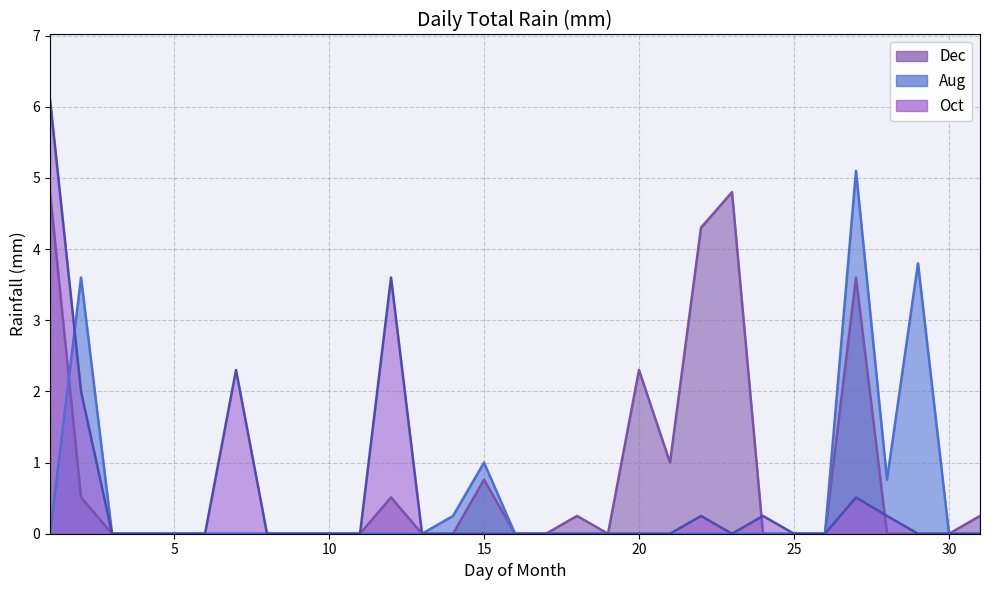

Rank the categories by Dec value from lowest to highest.

3, 4, 5, 6, 7, 8, 9, 10, 11, 13, 14, 16, 17, 19, 24, 25, 26, 28, 29, 30, 18, 31, 2, 12, 15, 21, 20, 27, 22, 1, 23